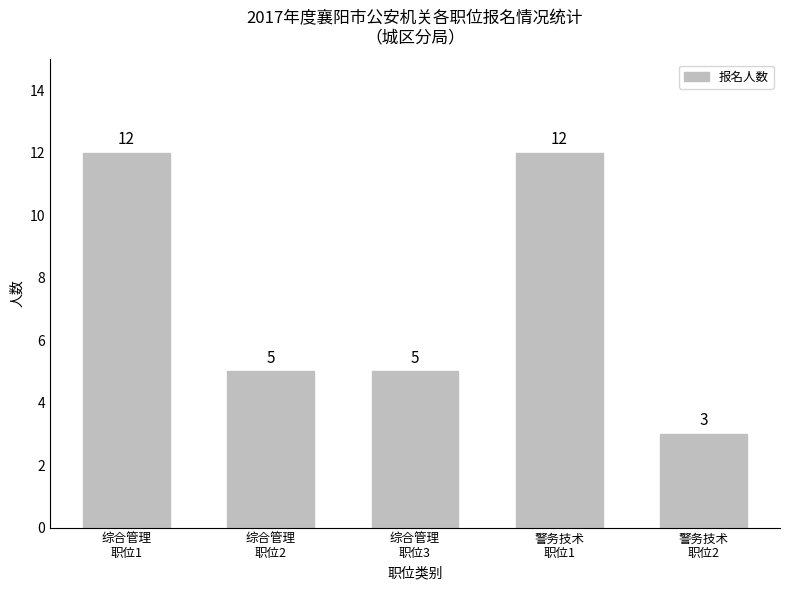

What is the value of the 4th bar from the left?

12